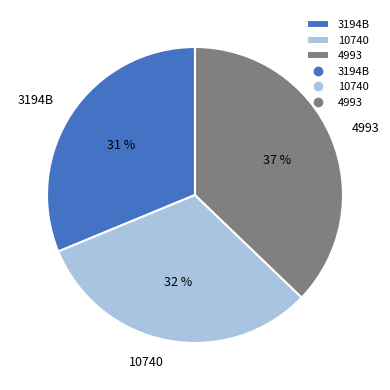

How many segments does this pie chart have?

3